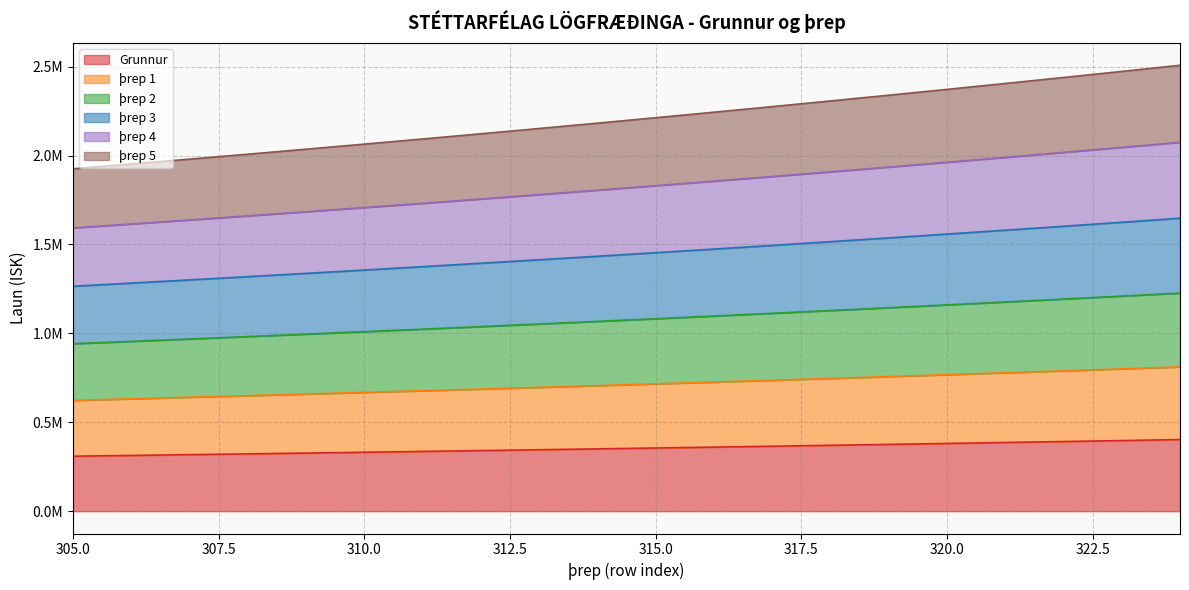

Which series changed the most between 305 and 324?

þrep 5